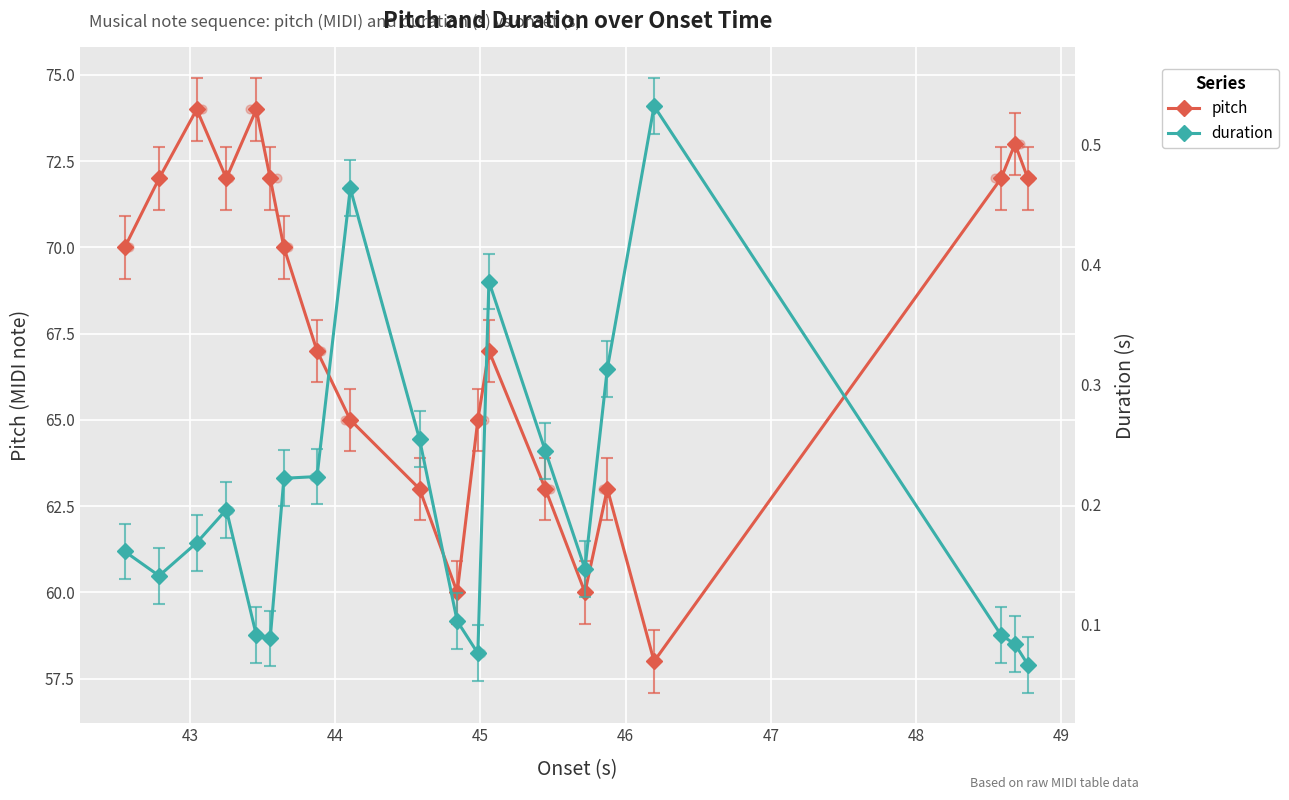

In pitch, how many points are higher than both neighbors (excluding endpoints)?

5